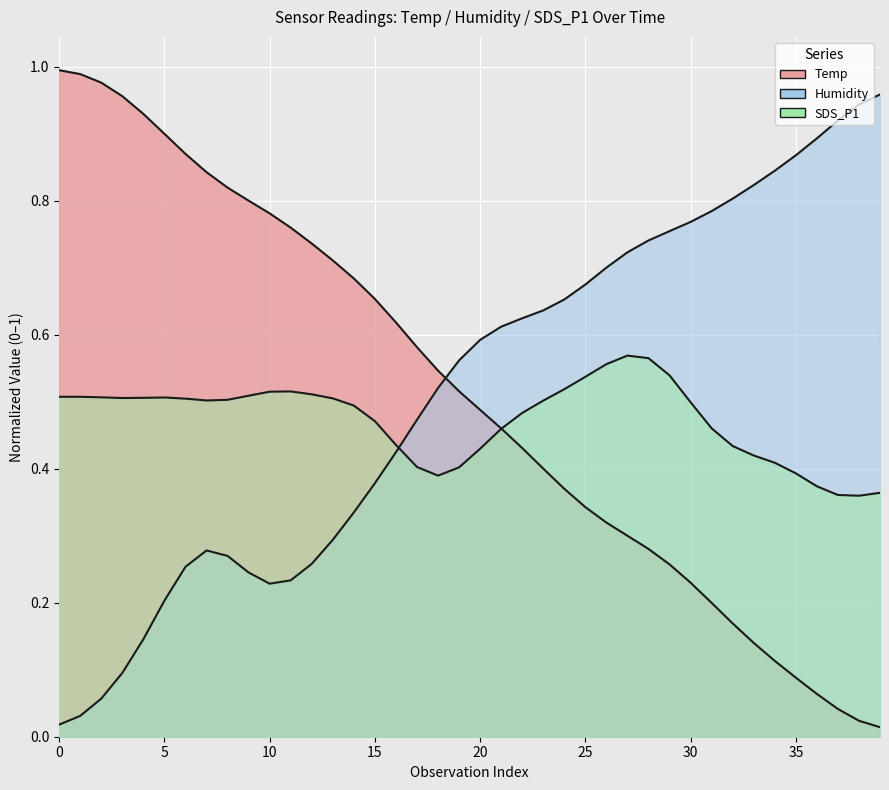

True or false: the data shows 0.5 at 21.

True